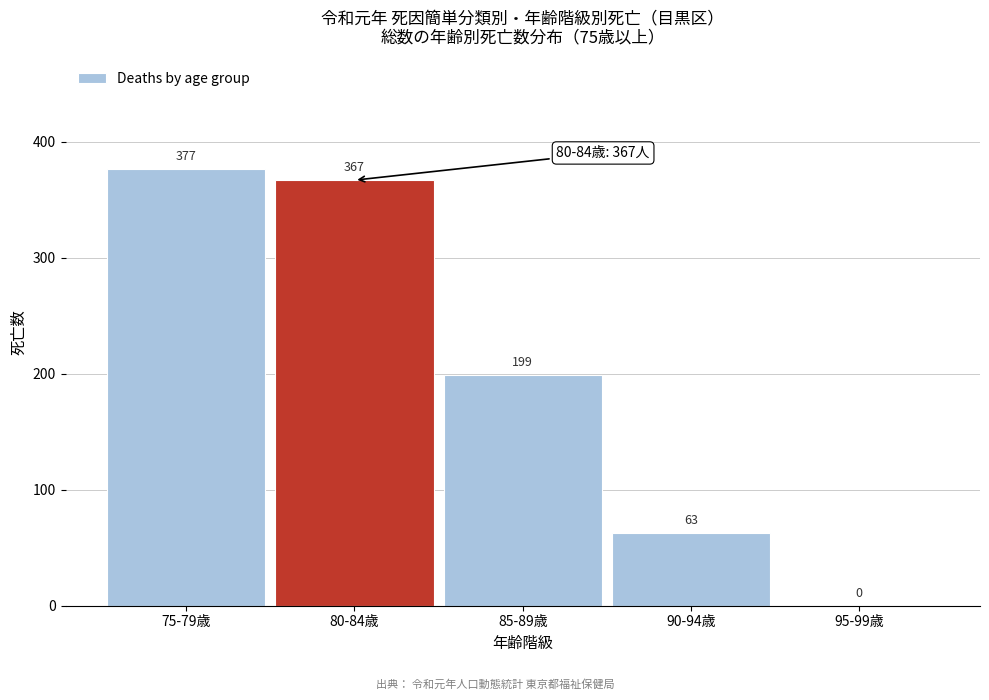

Reading left to right, transcribe all the data shown in this chart.

75-79歳=377	80-84歳=367	85-89歳=199	90-94歳=63	95-99歳=0